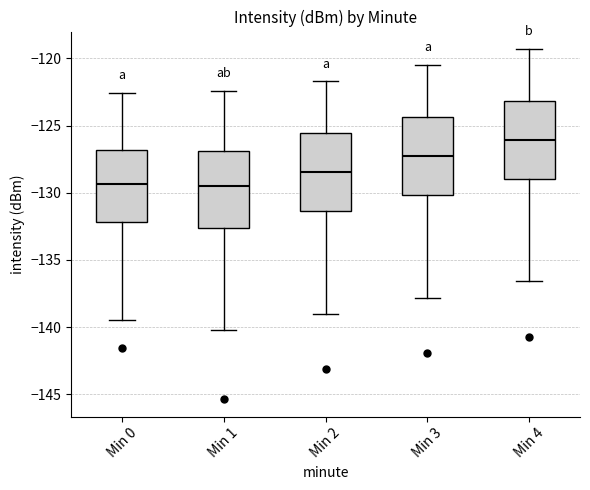

Which box has the highest median line?

Min 4